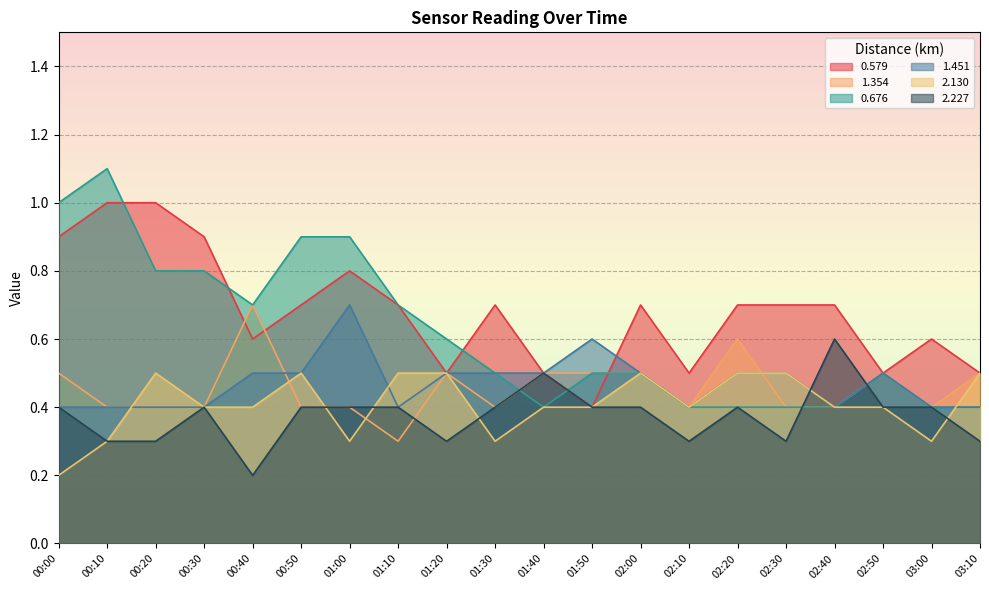

How many lines are shown in the chart?

6